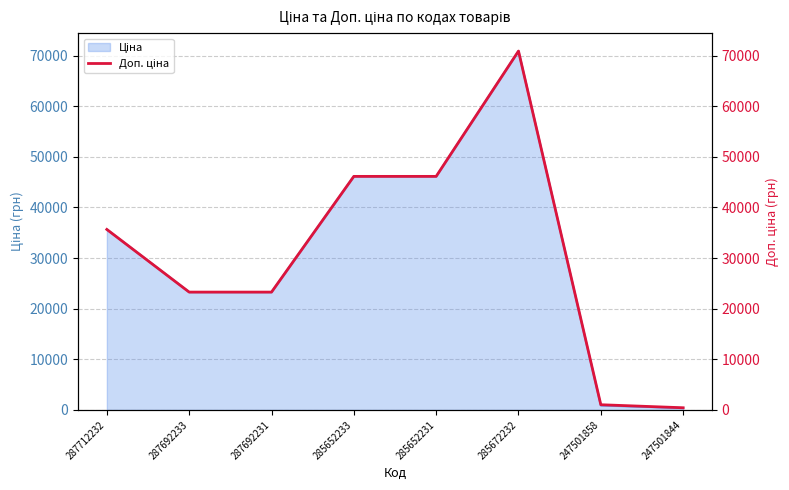

Reading right to left, what are all the values shown in this chart?

247501844=426.0	247501858=1023.7	285672232=70906.0	285652231=46143.9	285652233=46143.9	287692231=23278.2	287692233=23278.2	287712232=35659.4